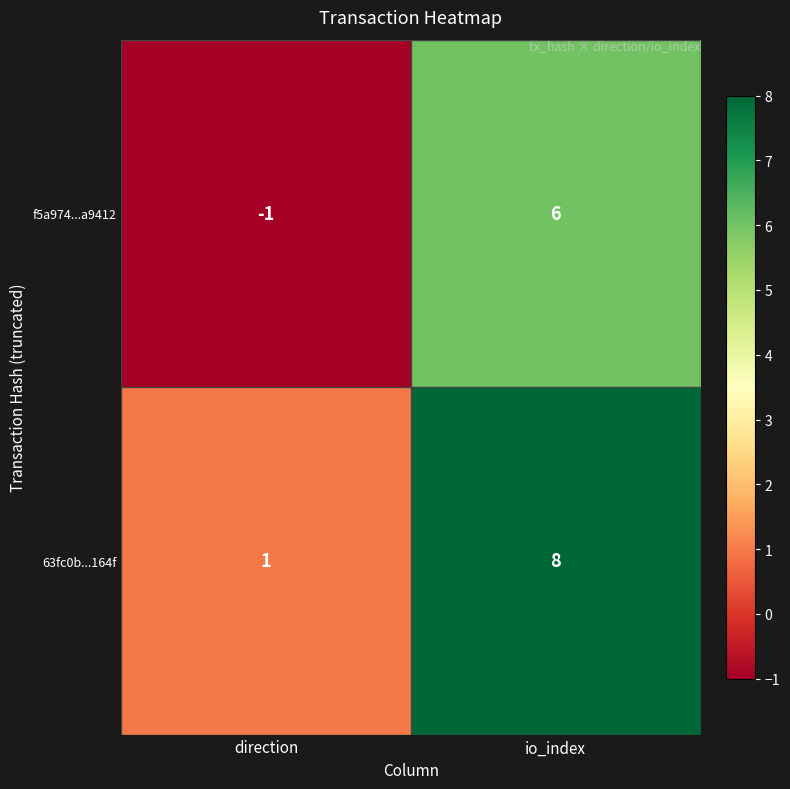

What is the difference between the maximum and minimum values in the f5a974...a9412 series?

7